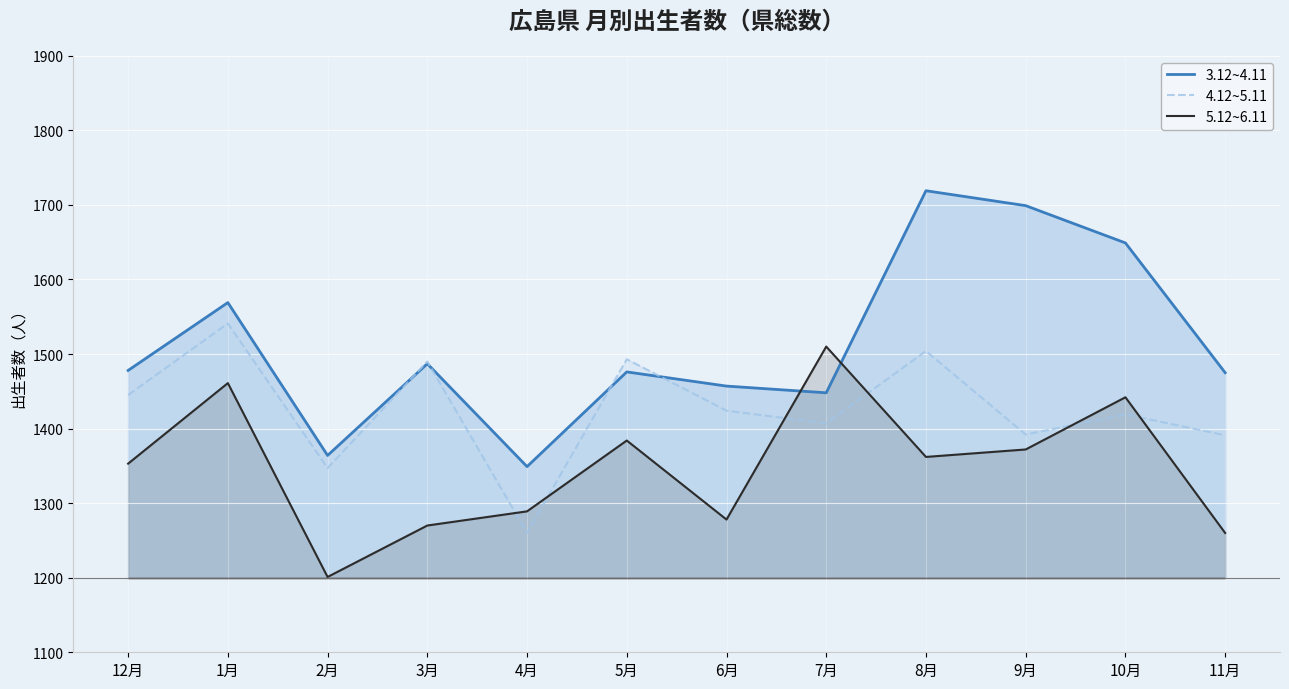

At which label is 4.12~5.11 closest to 1400?

7月